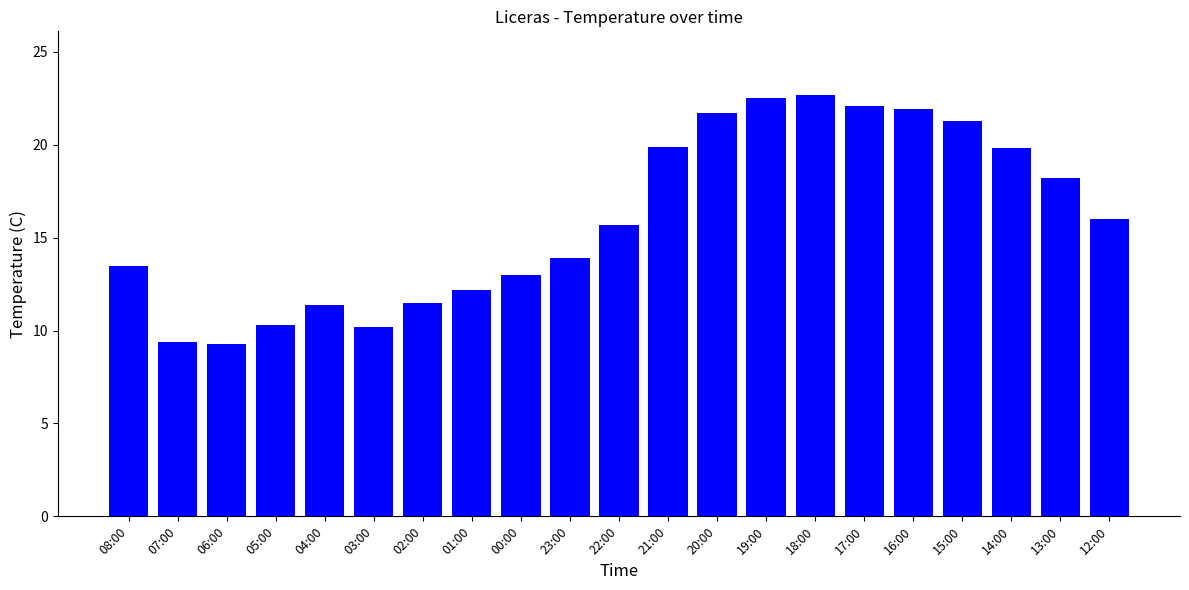

The value at 03:00 is 5.8. True or false?

False